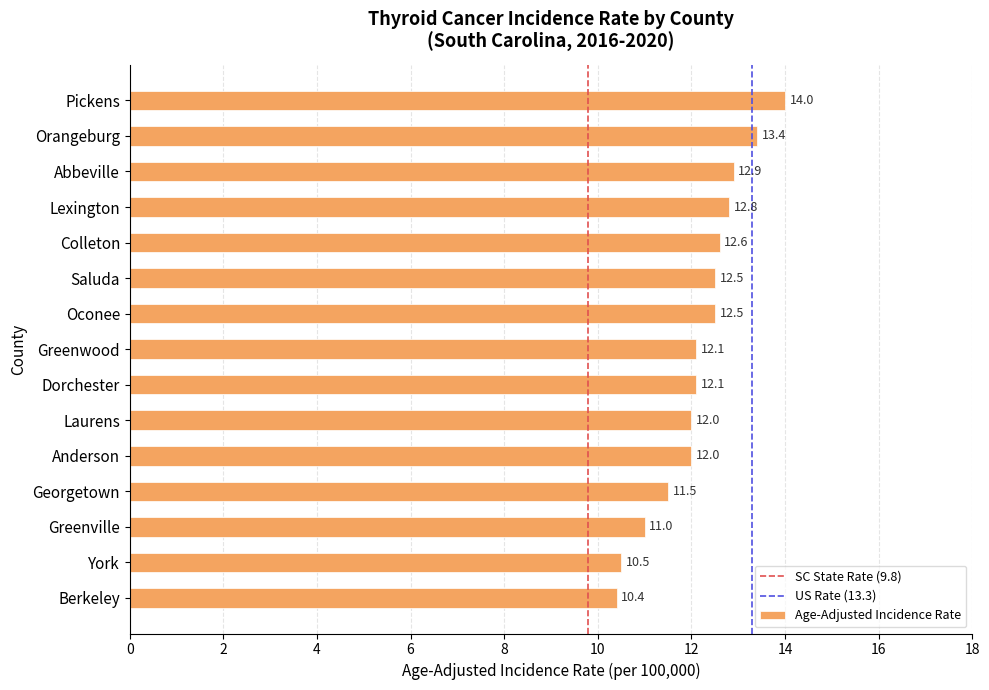

Reading top to bottom, transcribe all the data shown in this chart.

14.0	13.4	12.9	12.8	12.6	12.5	12.5	12.1	12.1	12.0	12.0	11.5	11.0	10.5	10.4